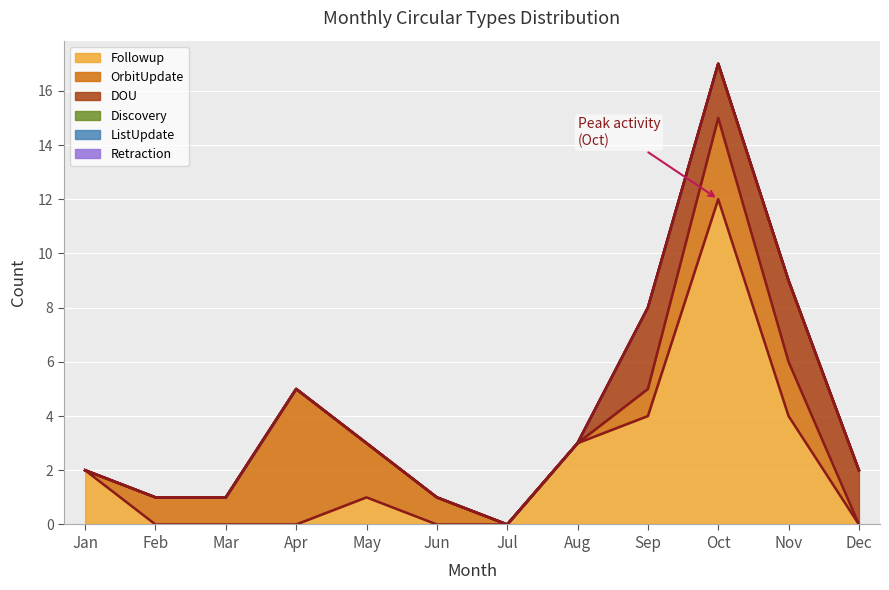

At which label does ListUpdate reach its minimum?

Jan